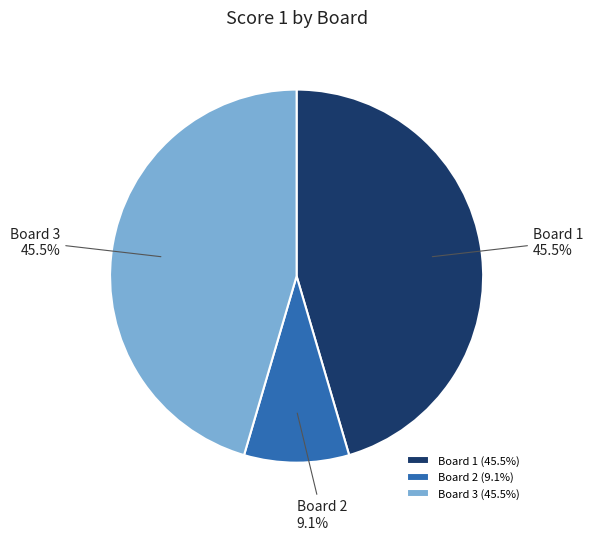

Does any single category account for the majority?

No